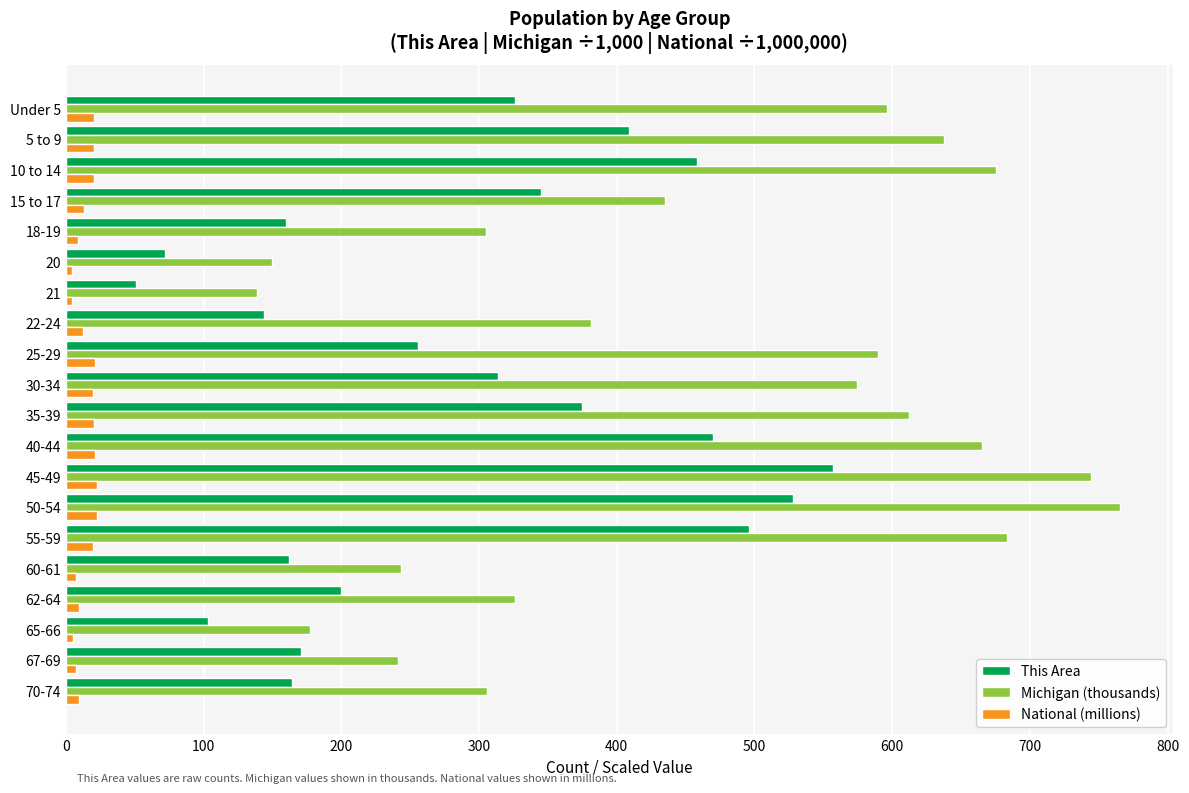

At which label does Michigan (thousands) reach its minimum?

21